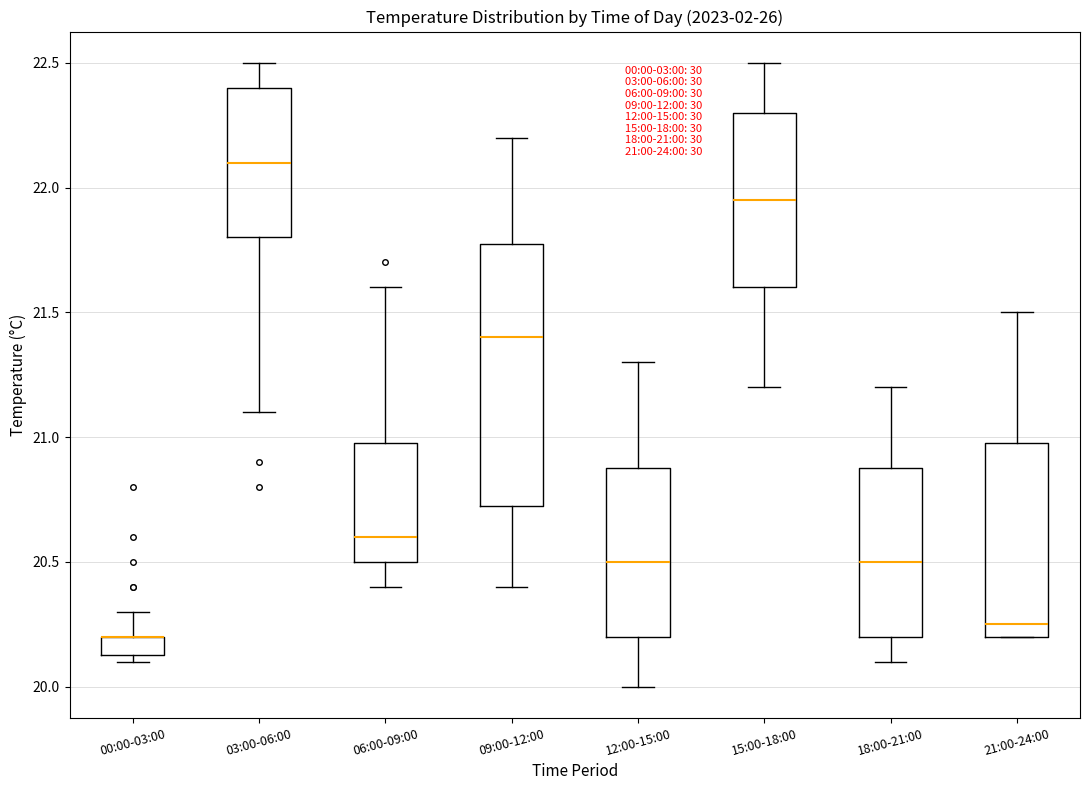

Comparing the boxes themselves (not the whiskers), which one is the tallest?

09:00-12:00